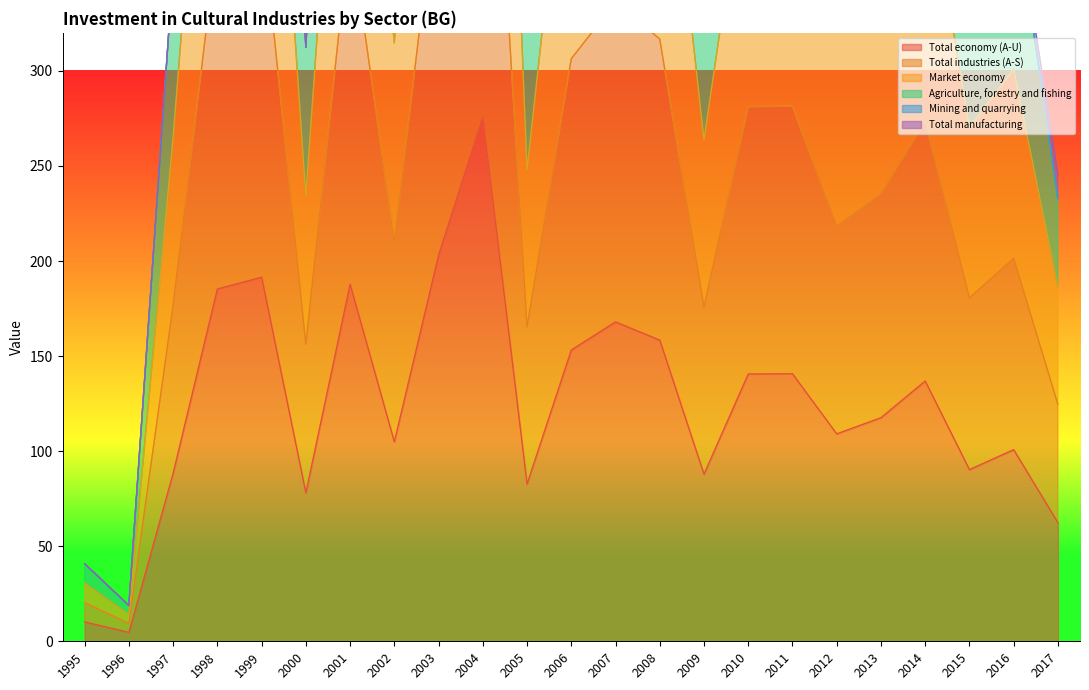

Which series has the largest total across all categories?

Agriculture, forestry and fishing